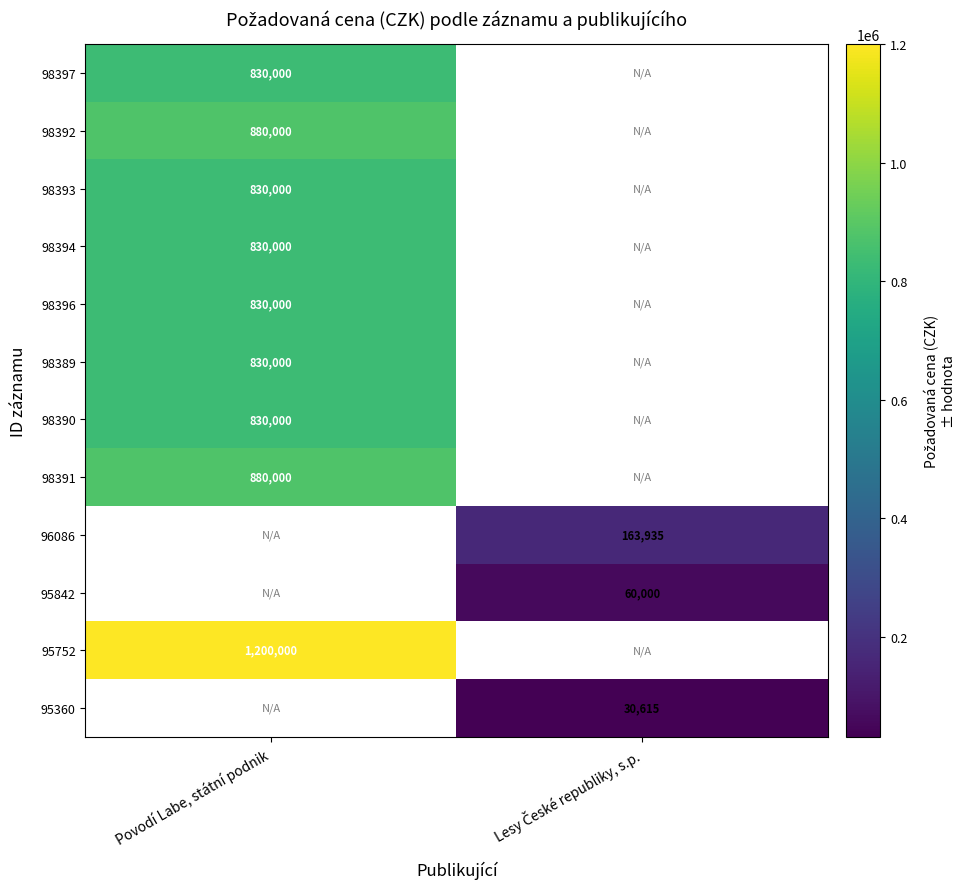

True or false: 98391 has a value of 263809.2 at Povodí Labe, státní podnik.

False